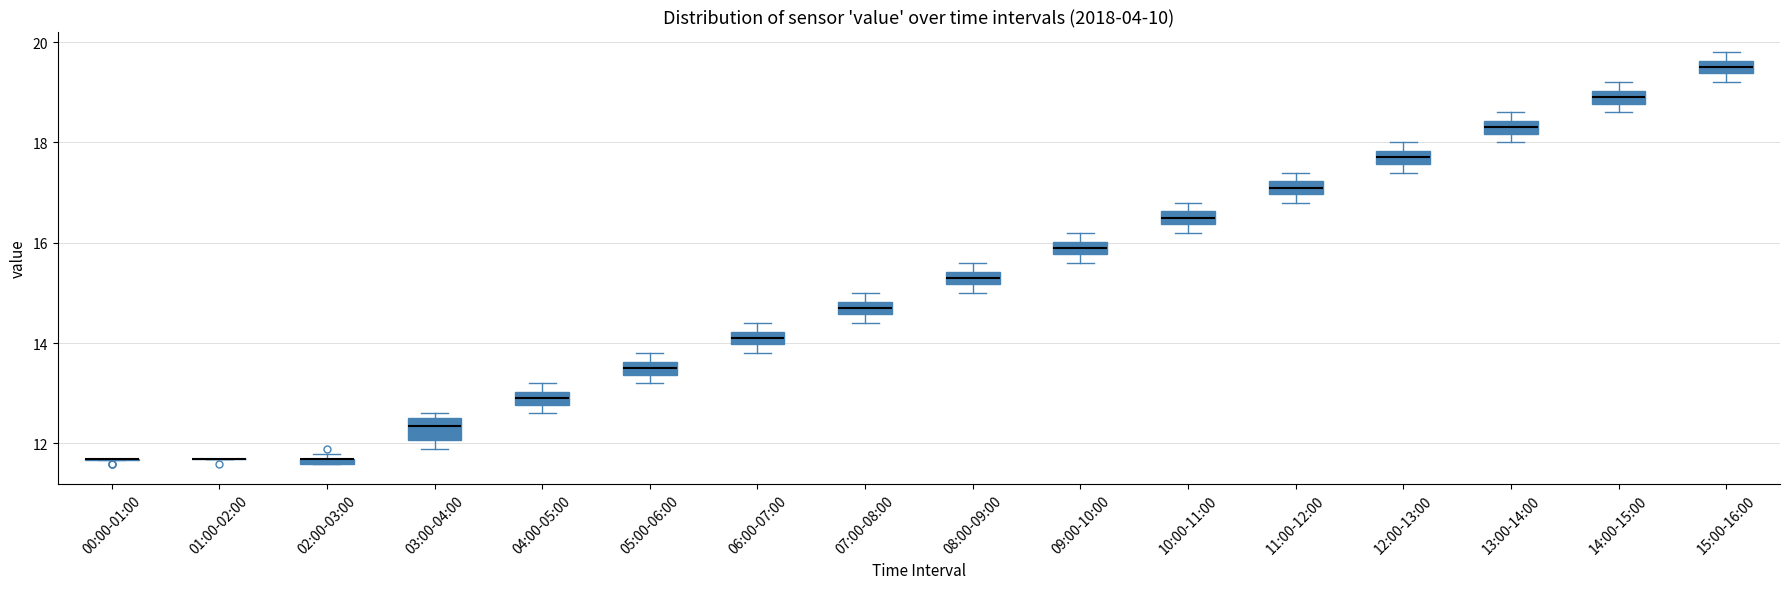

Where is the upper edge of the box for 10:00-11:00 on the y-axis? The values are not printed on the chart, so give them approximately, as read against the axis.

16.6